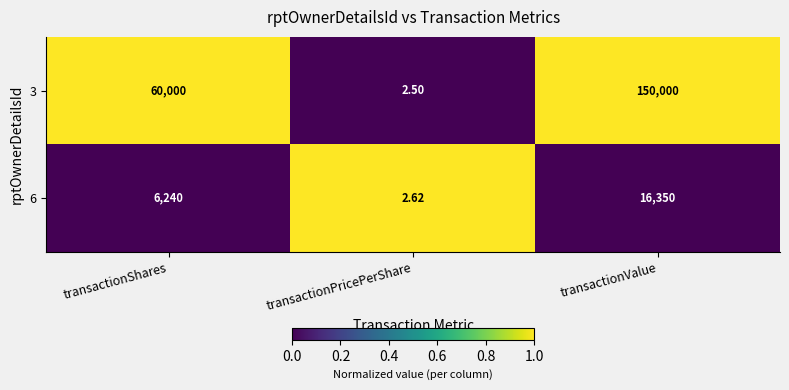

At which category is the sum across all series the highest?

transactionValue